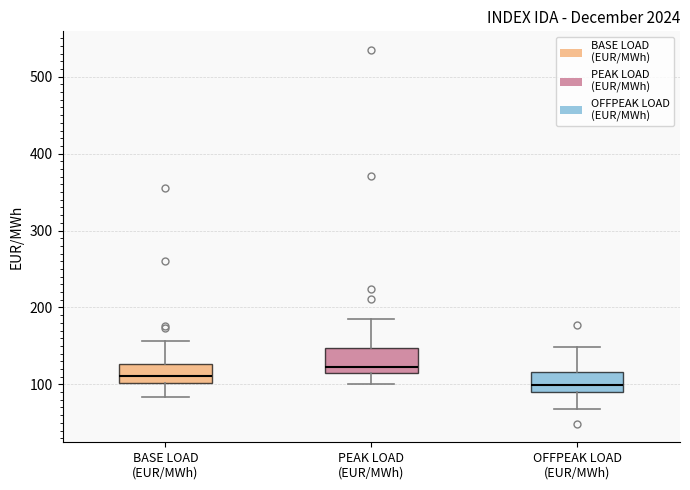

Reading left to right, transcribe this box plot: for each box, give where its median line is, the range the box spans, and where its two whiskers end, as read against the y-axis. The values are not printed on the chart, so give them approximately, as read against the axis.

BASE LOAD (EUR/MWh): median 110, box 100 to 130, whiskers 80 to 160
PEAK LOAD (EUR/MWh): median 120 (just above the box's lower edge), box 120 to 150, whiskers 100 to 190
OFFPEAK LOAD (EUR/MWh): median 100, box 90 to 120, whiskers 70 to 150